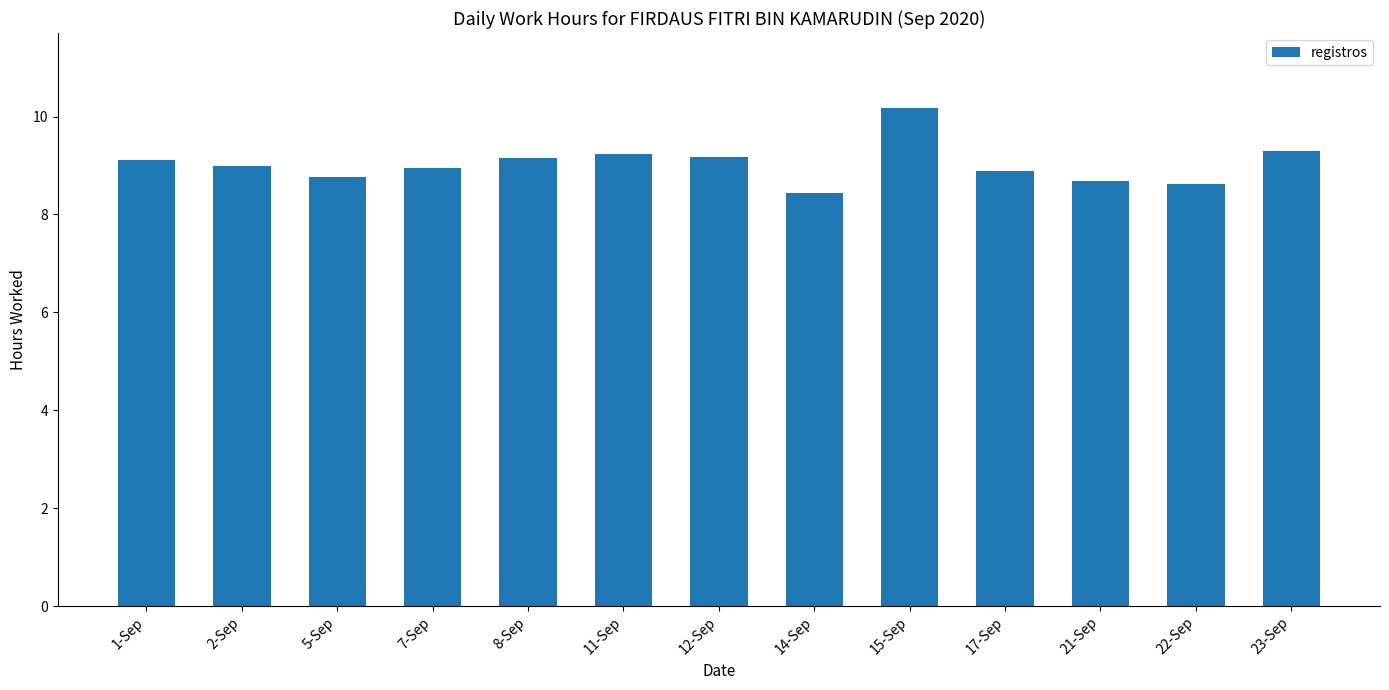

The chart shows a value of 8.7 at 21-Sep. True or false?

True